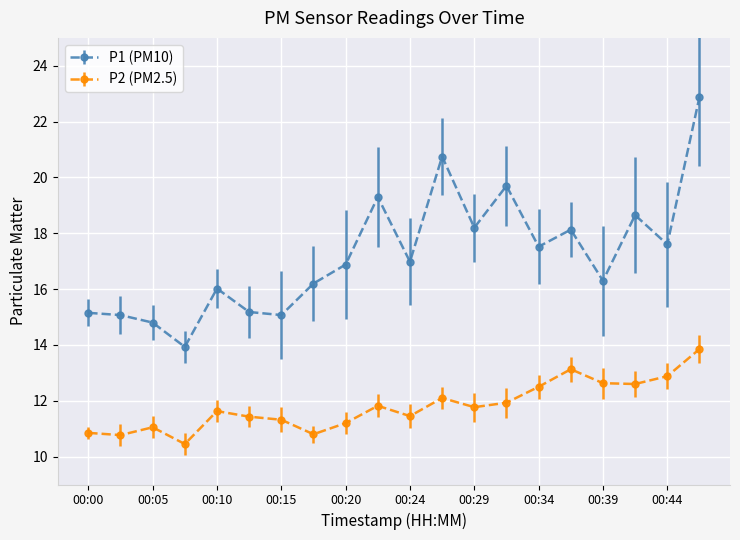

True or false: P1 (PM10) has more than 2 points higher than both neighbors.

True